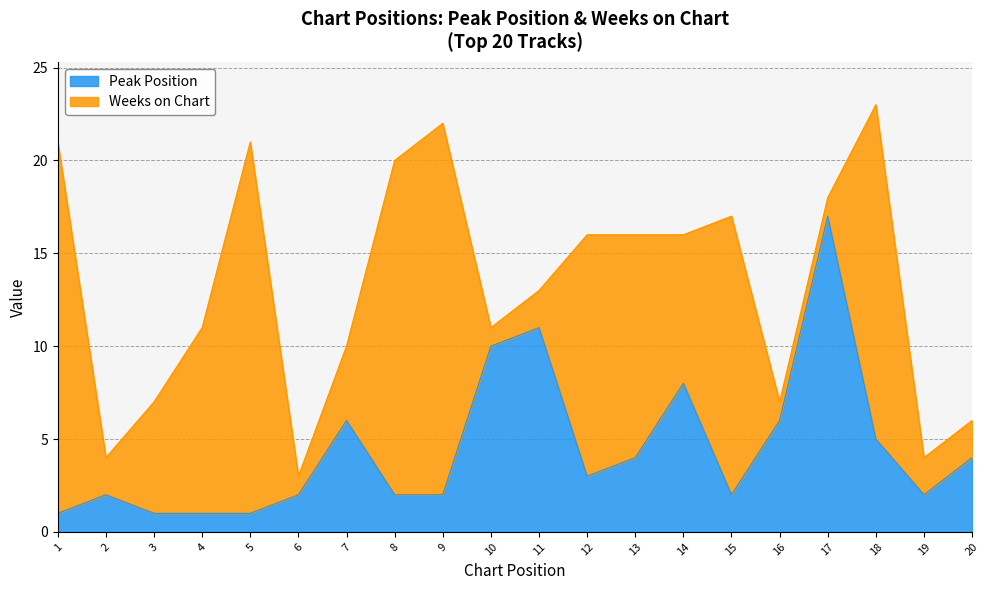

Which has a higher value, 1 or 5?

1